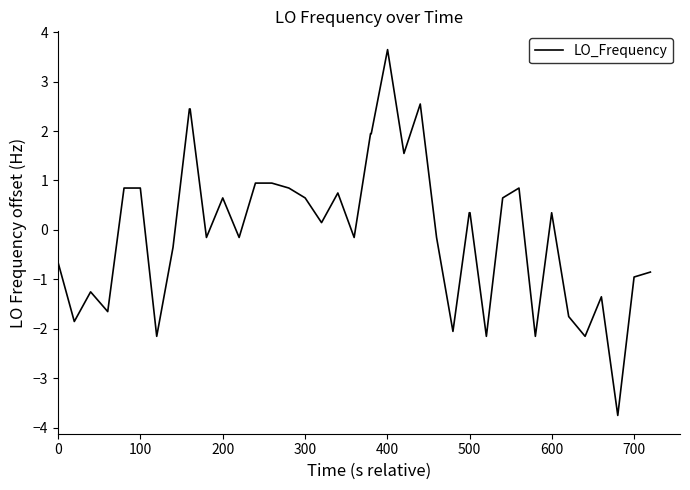

What is the difference between the maximum and second lowest values?

5.8